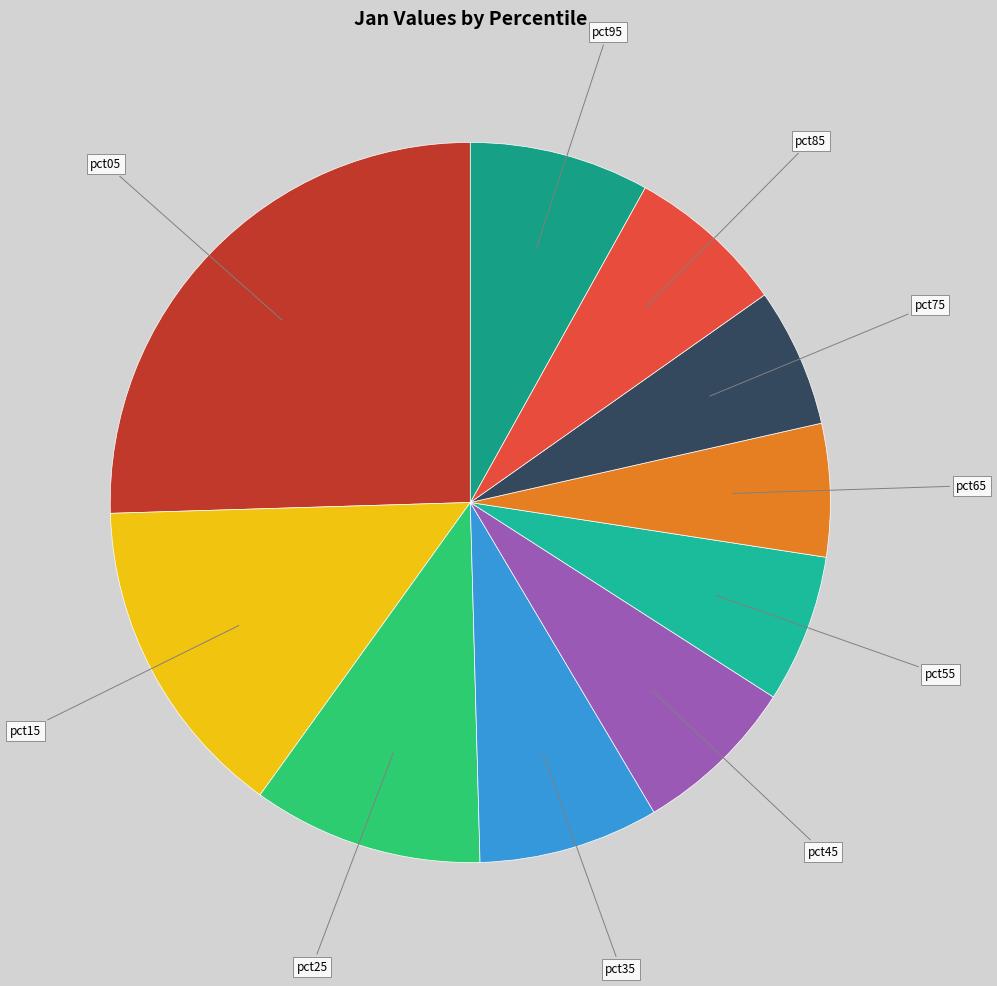

How many segments does this pie chart have?

10